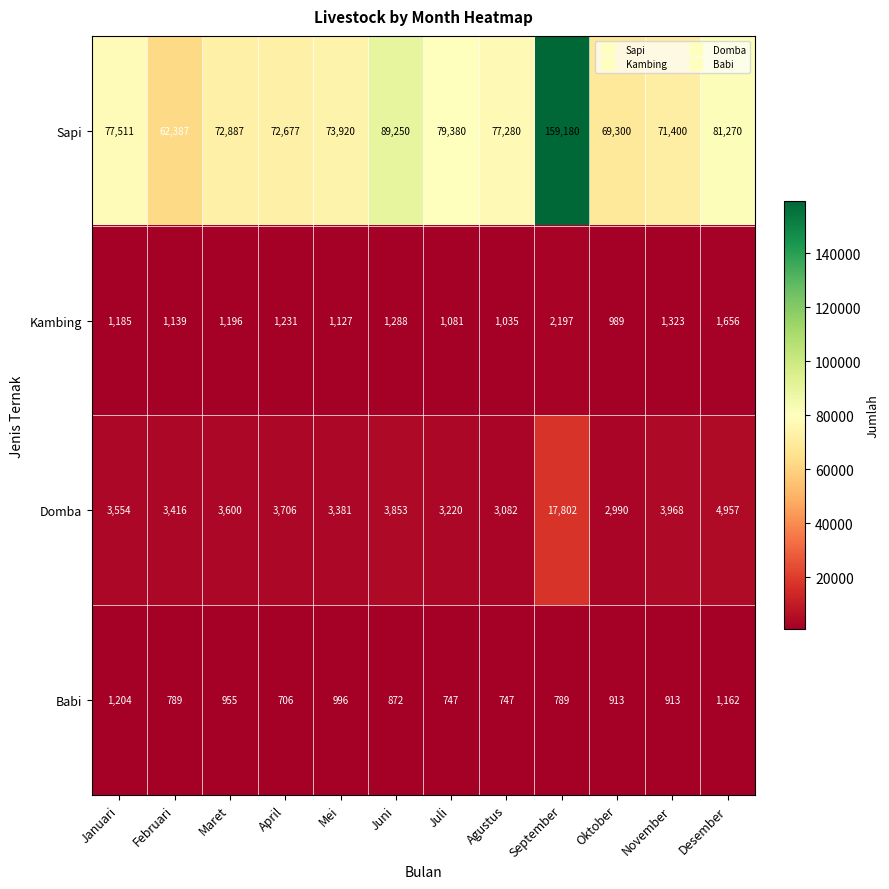

At April, list the series in order from smallest to largest.

Babi, Kambing, Domba, Sapi